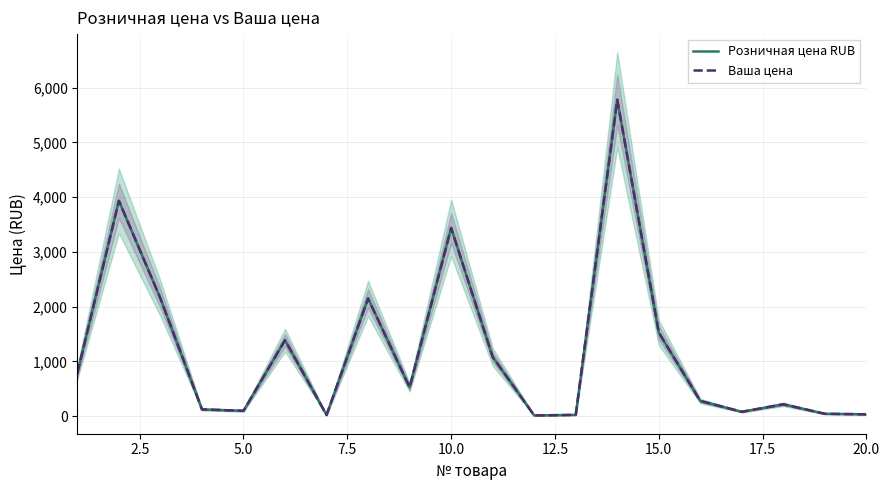

The Розничная цена RUB series shows 6890.2 at 2.5. True or false?

False